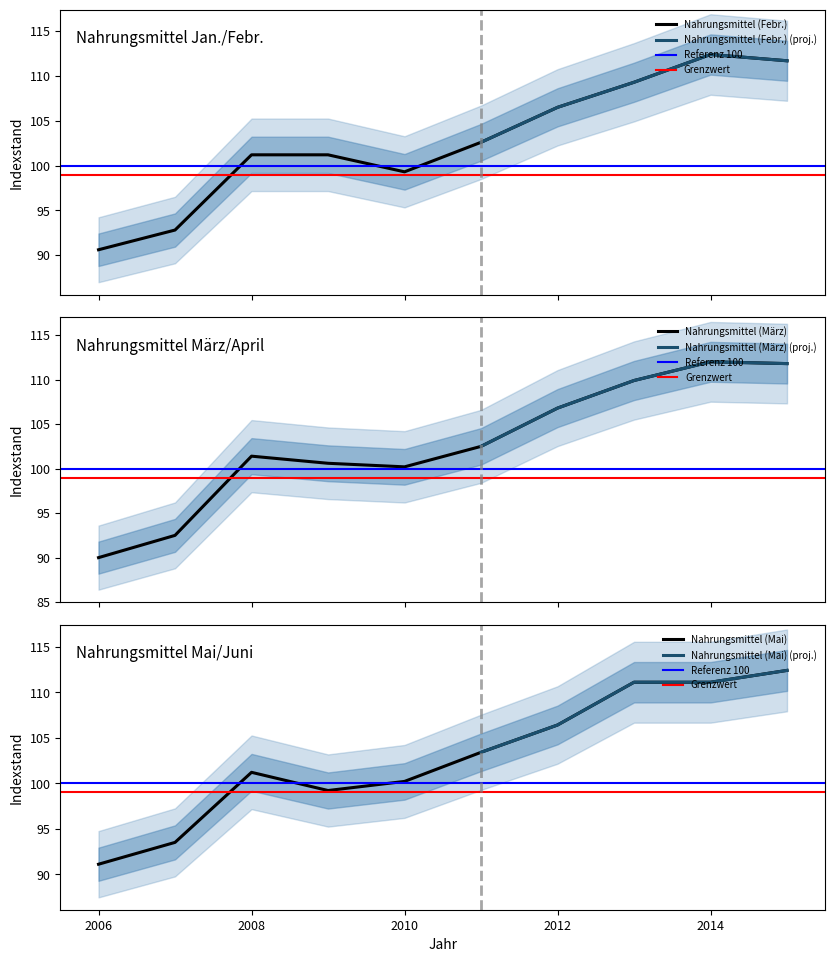

At how many categories does at least one series exceed 108?

3